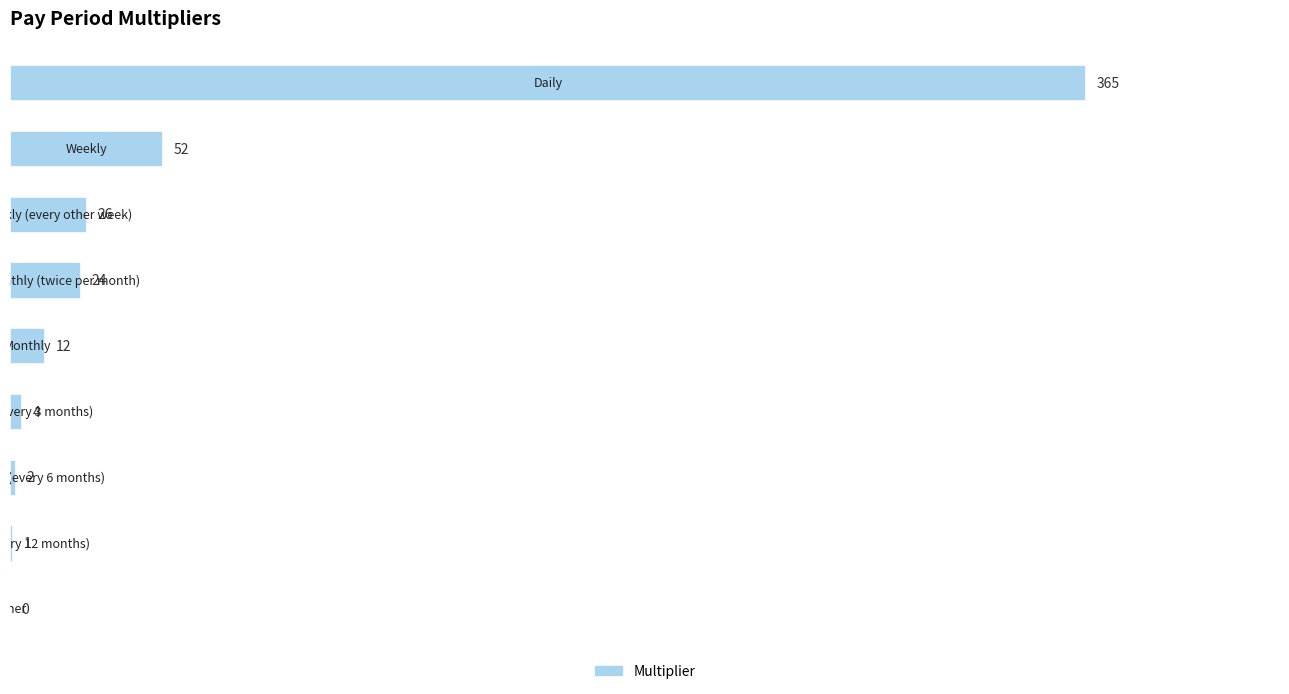

What is the maximum value shown in the chart?

365